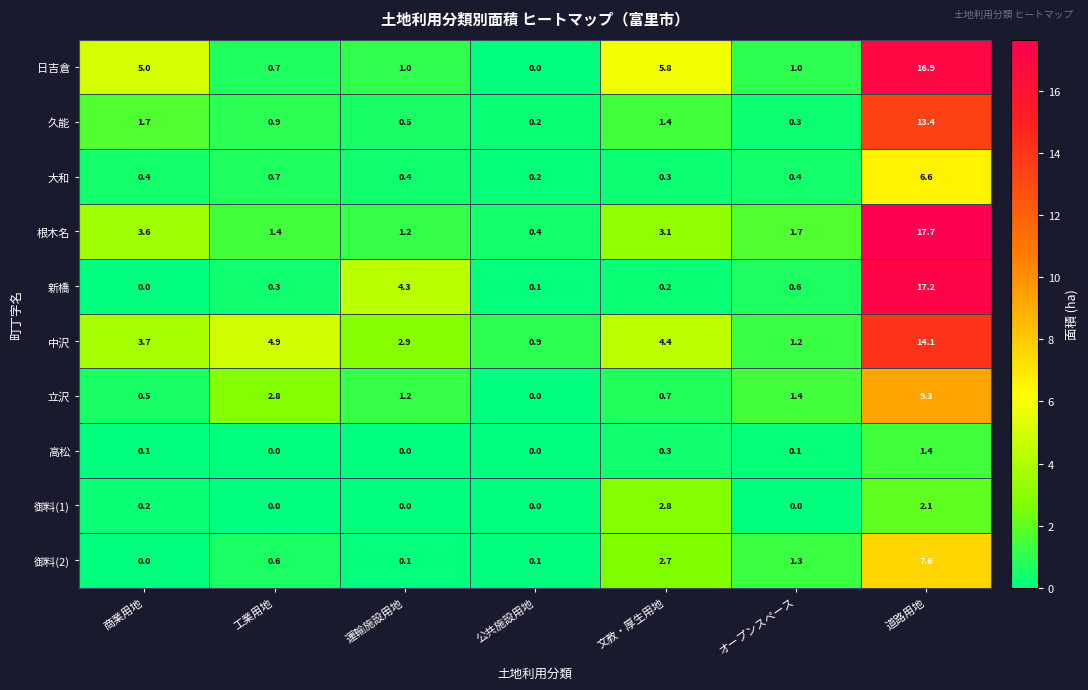

Between 商業用地 and 公共施設用地, which series saw the biggest shift?

日吉倉